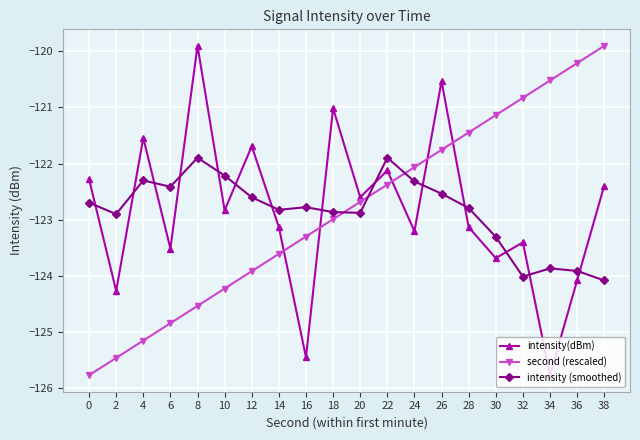

What is the difference between the highest and lowest values at 32?

3.2